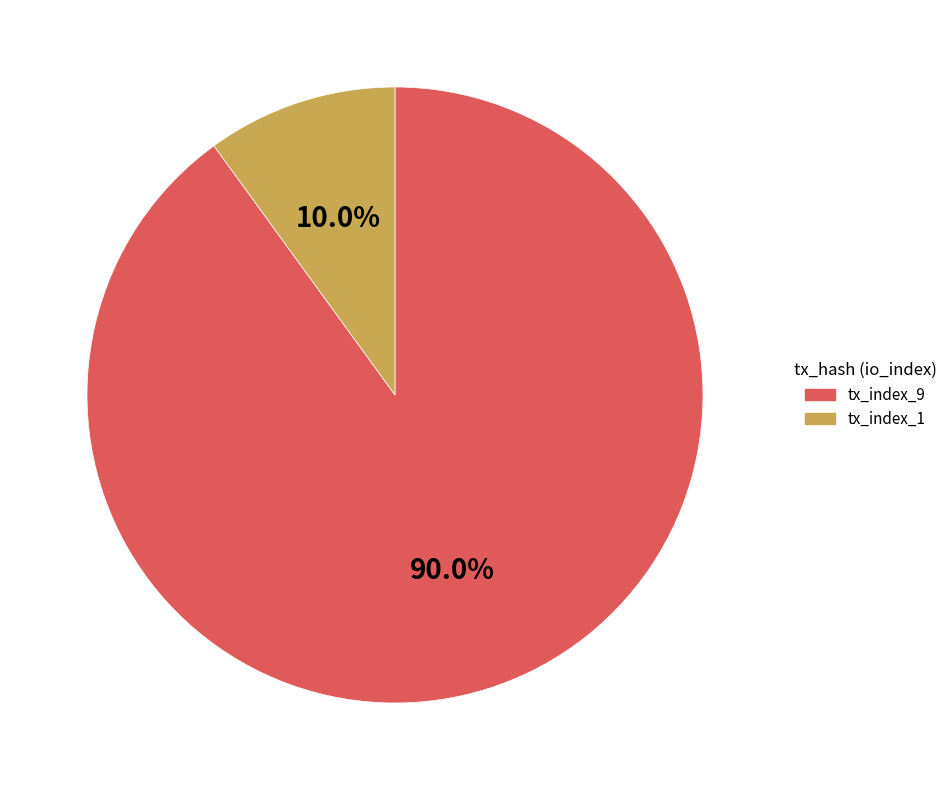

Does tx_index_1 represent more than half of the total?

No